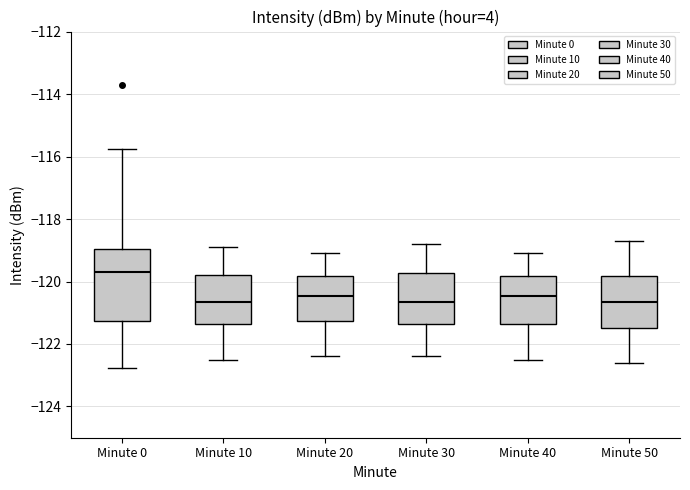

Reading left to right, read every box against the y-axis: the position of its median line, the range the box covers, and the ends of its whiskers. The values are not printed on the chart, so give them approximately, as read against the axis.

Minute 0: median -119.6, box -121.2 to -119.0, whiskers -122.8 to -115.8
Minute 10: median -120.6, box -121.4 to -119.8, whiskers -122.4 to -118.8
Minute 20: median -120.4, box -121.2 to -119.8, whiskers -122.4 to -119.0
Minute 30: median -120.6, box -121.4 to -119.8, whiskers -122.4 to -118.8
Minute 40: median -120.4, box -121.4 to -119.8, whiskers -122.4 to -119.0
Minute 50: median -120.6, box -121.4 to -119.8, whiskers -122.6 to -118.6